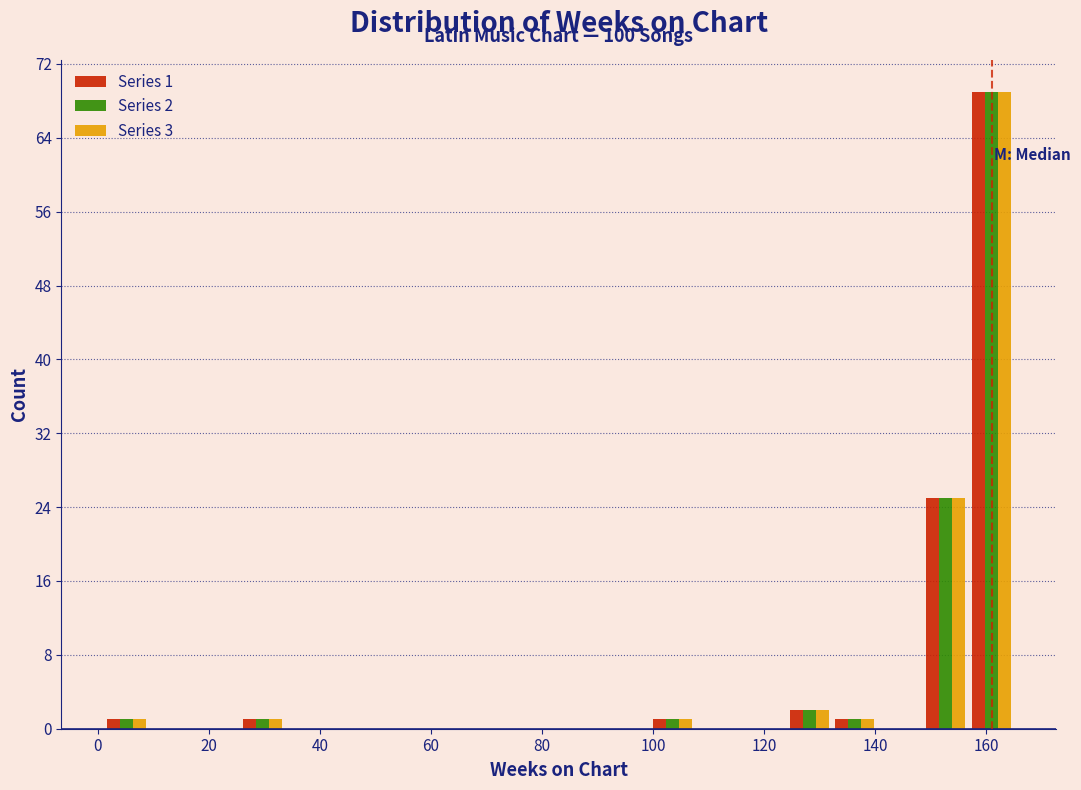

In the Series 2 series, which range on the x-axis has the tallest bar?

156.8 to 165.0